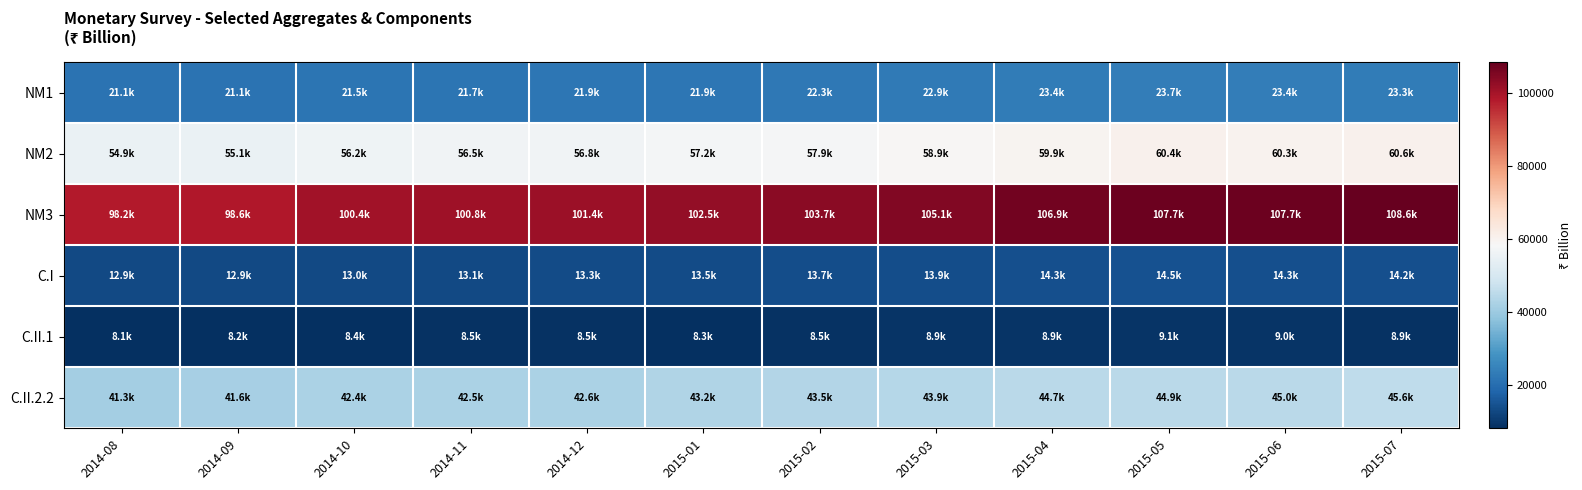

What is the greatest value displayed?

108635.3